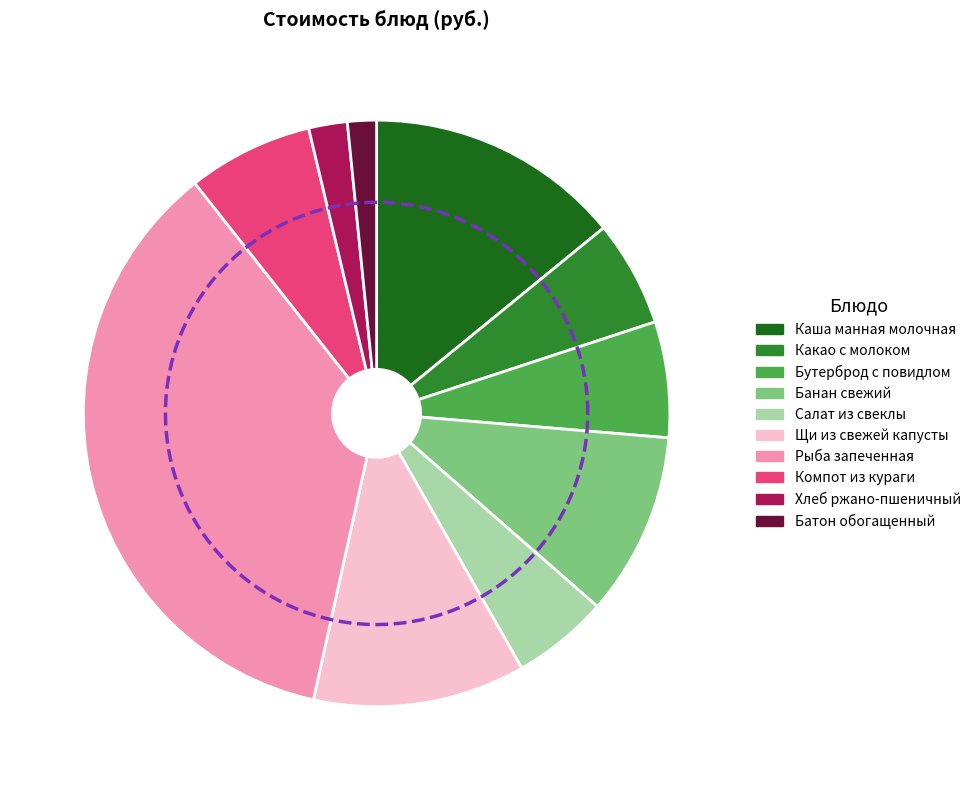

How many segments does this pie chart have?

10